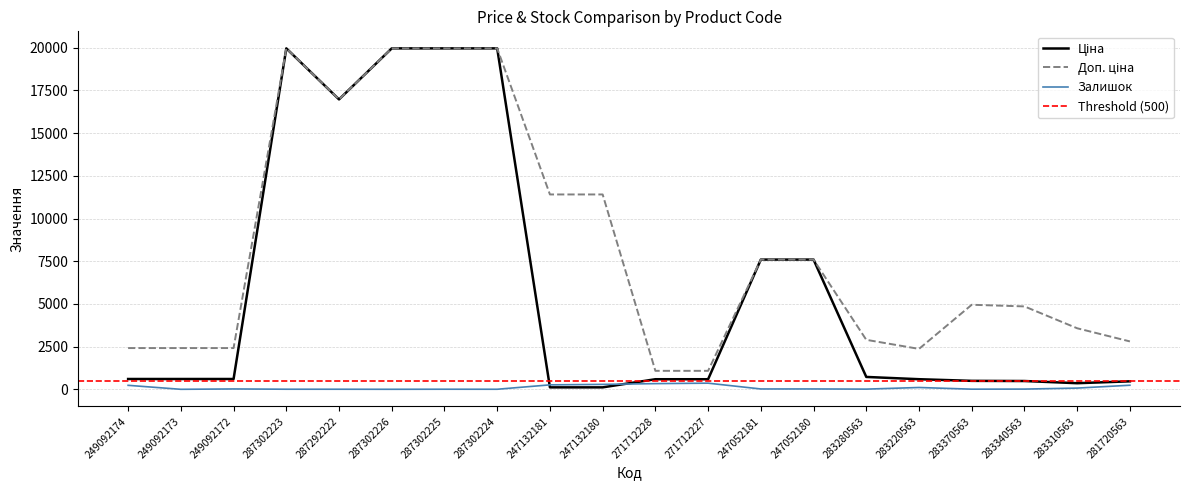

What is the total value across all series at 281720563?

3508.9